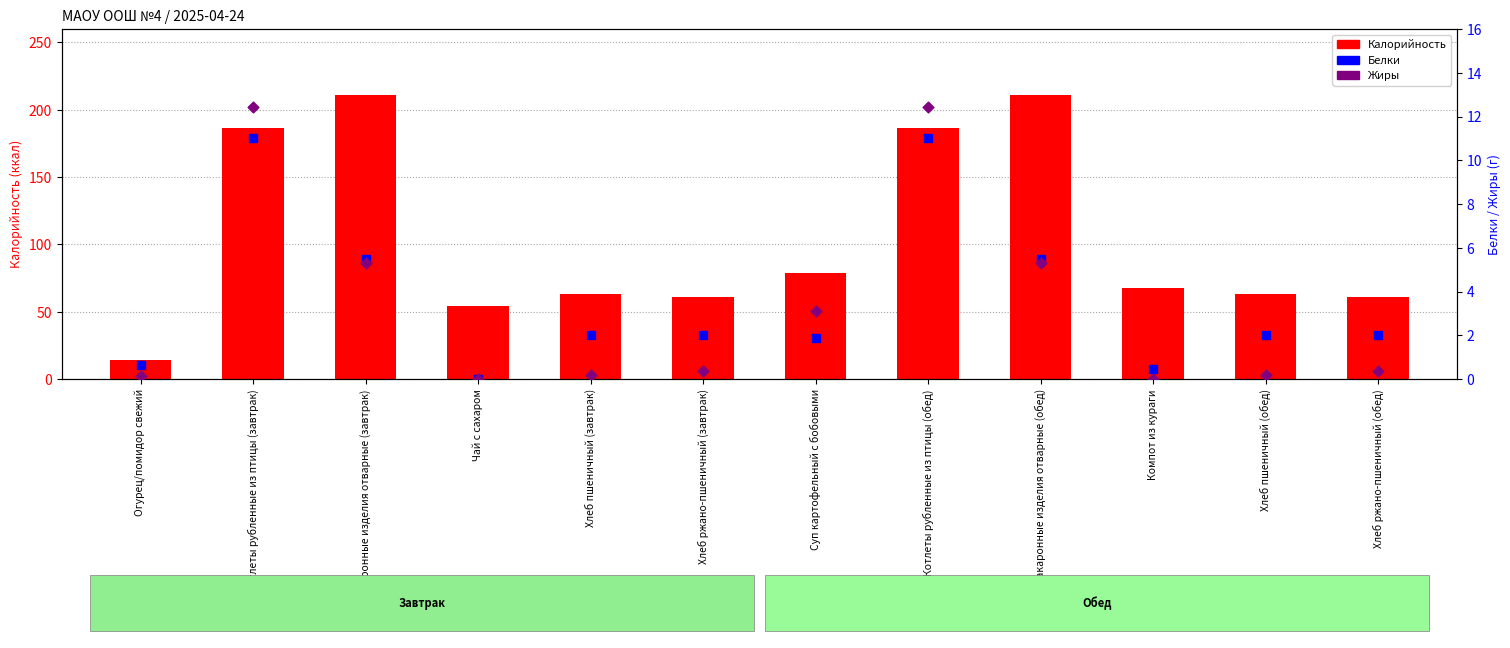

Which series reaches the minimum Y coordinate?

Белки